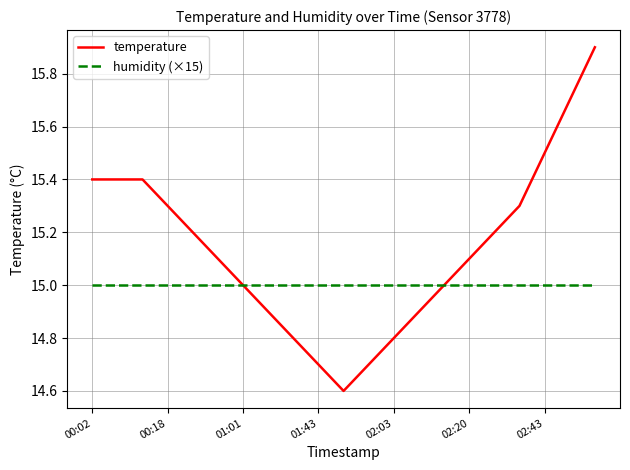

Which series has the largest total across all categories?

temperature